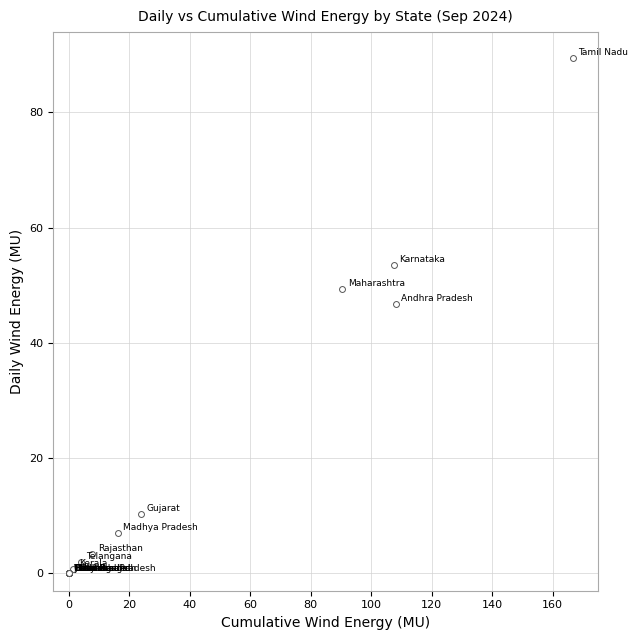

What Y value in the scatter plot is closest to 44?

46.8